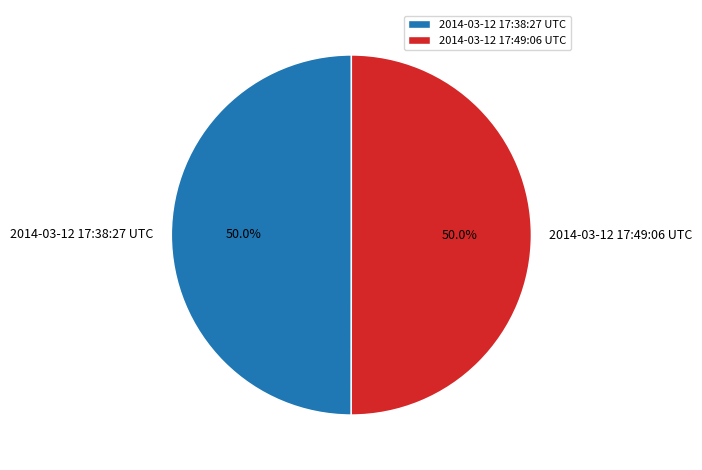

How much of the chart is everything except 2014-03-12 17:49:06 UTC?

50.0%